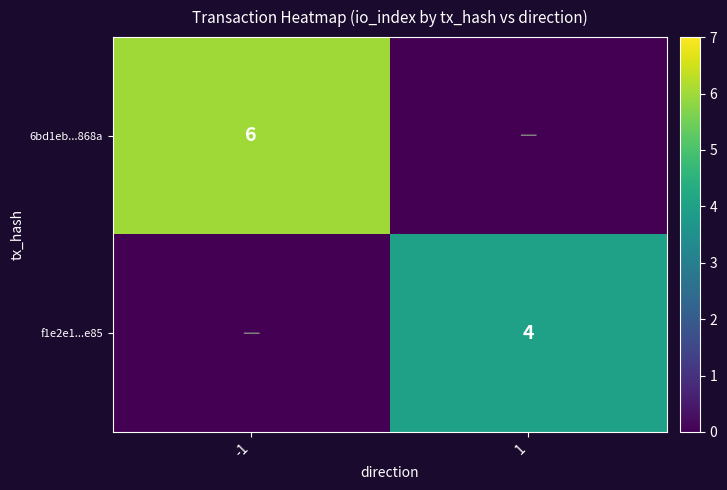

Is the value of f1e2e1...e85 at 1 greater than the value of 6bd1eb...868a at -1?

No